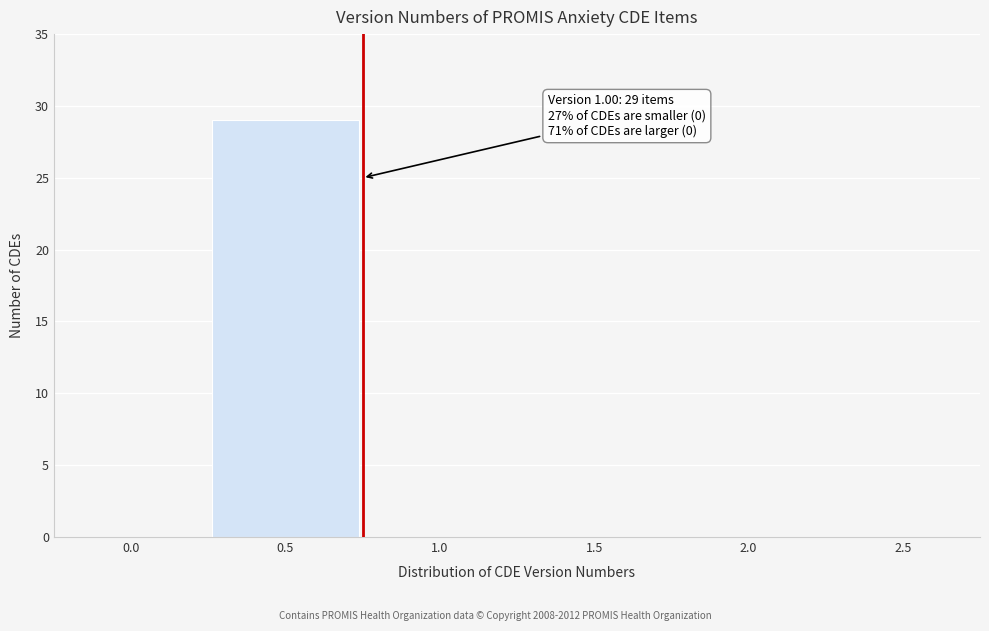

Reading right to left, extract all data points from this chart.

2.5=0	2.0=0	1.5=0	1.0=0	0.5=29	0.0=0